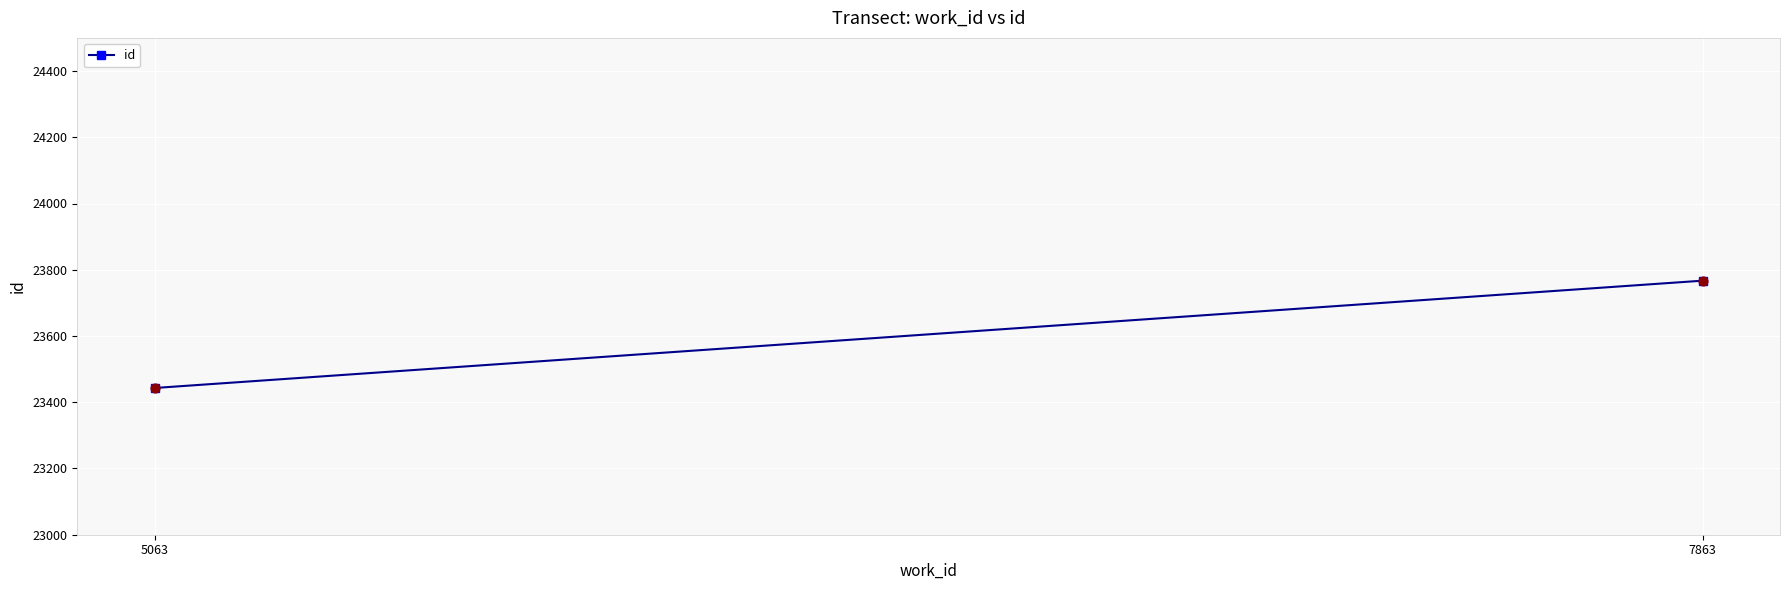

What is the range of X values (max minus min)?

2800